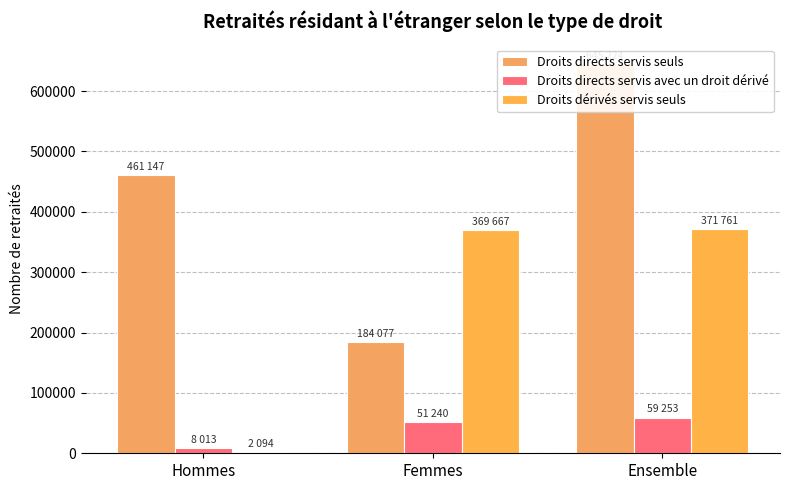

Reading left to right, extract all data points from this chart.

Droits directs servis seuls: Hommes=461147	Femmes=184077	Ensemble=645224
Droits directs servis avec un droit dérivé: Hommes=8013	Femmes=51240	Ensemble=59253
Droits dérivés servis seuls: Hommes=2094	Femmes=369667	Ensemble=371761